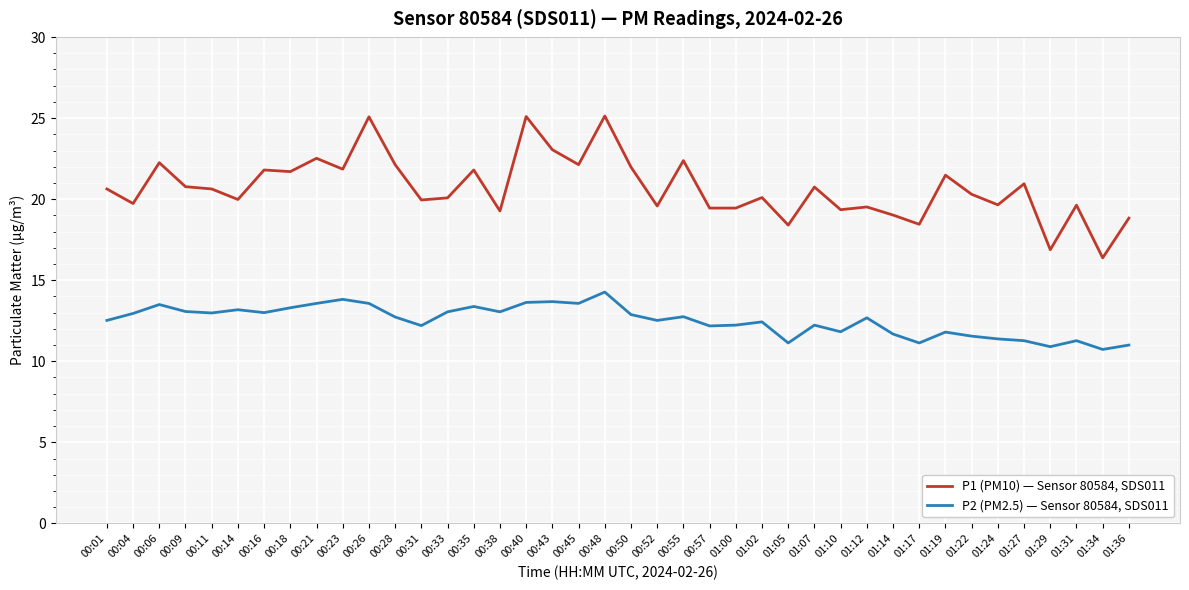

At which category does P1 (PM10) — Sensor 80584, SDS011 reach its first local valley?

00:04